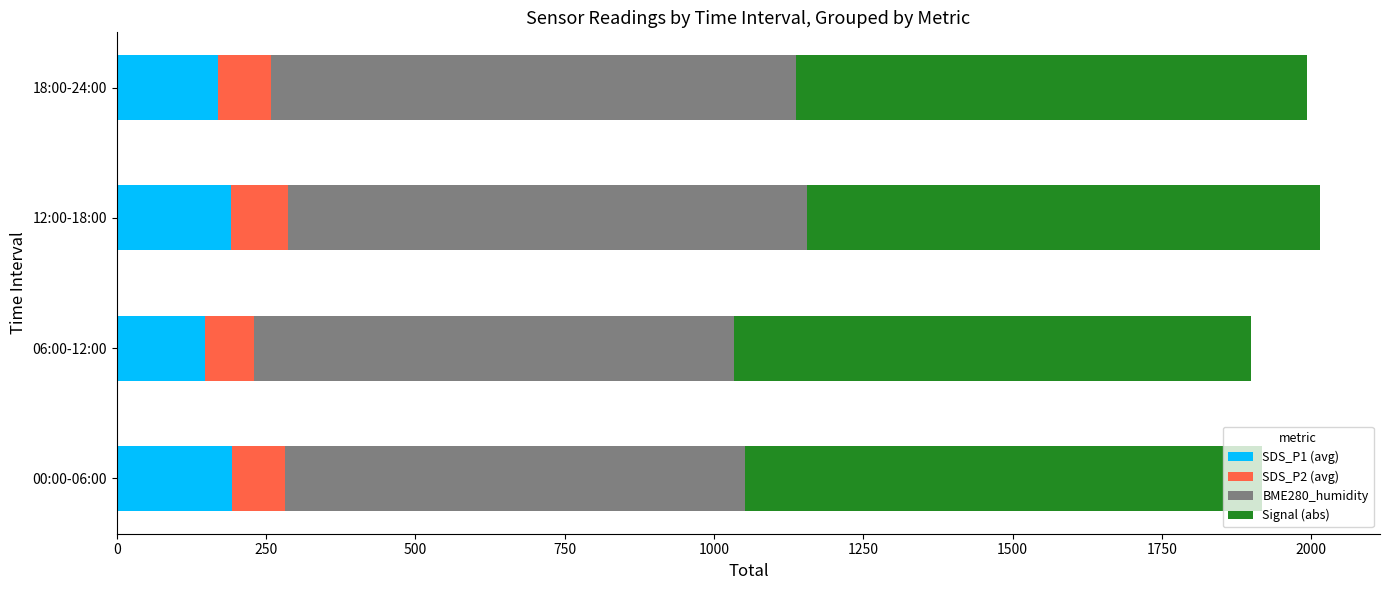

What is the lowest value of the SDS_P1 (avg) series?

147.5